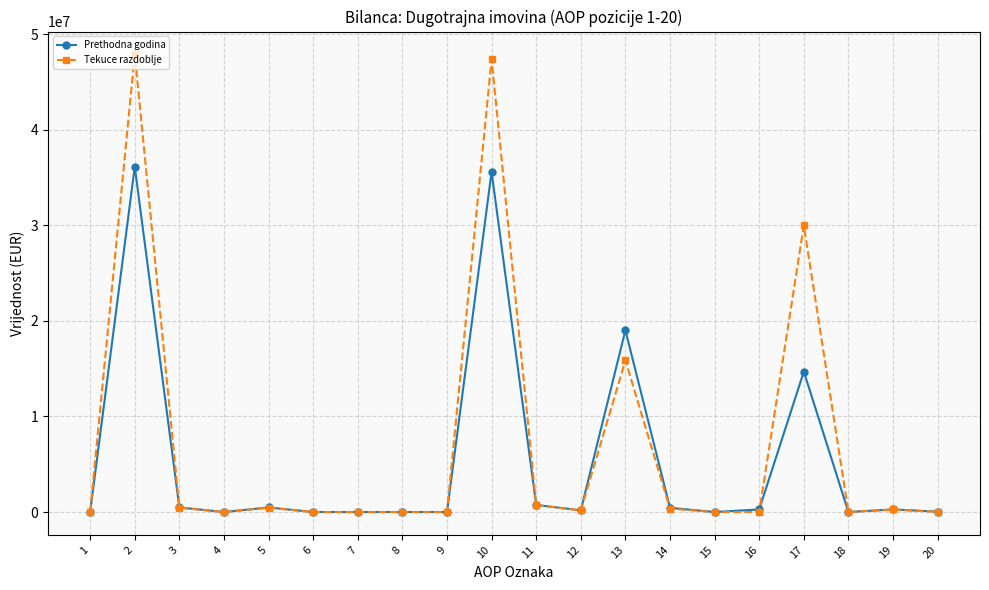

At which category does Prethodna godina reach its first local peak?

2